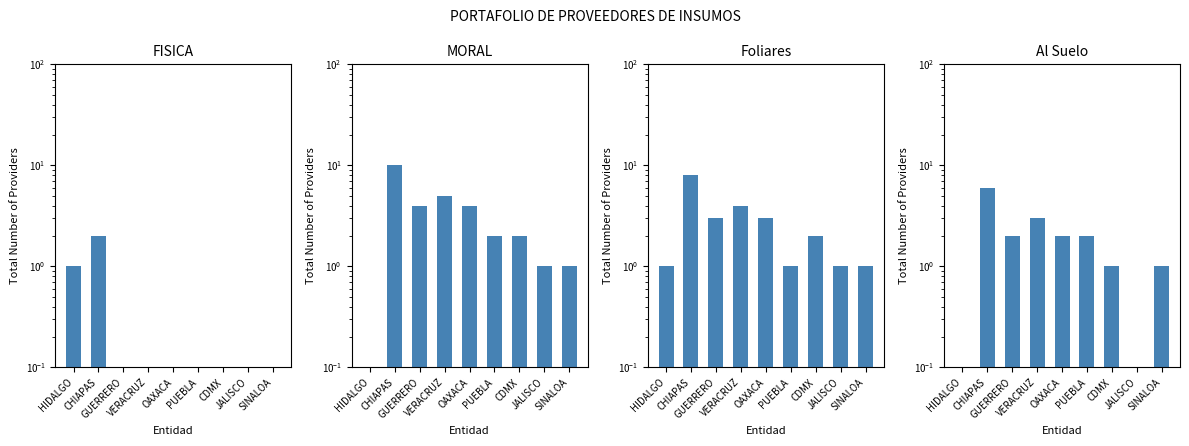

What is the average value of the FISICA series?

0.3